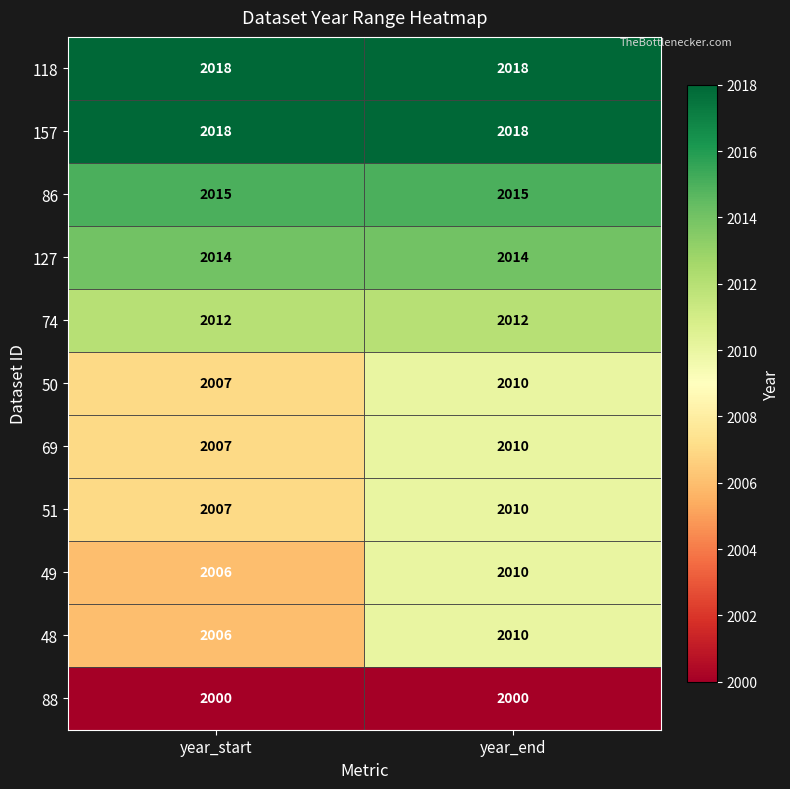

What is the approximate value of 50 at year_end?

2010